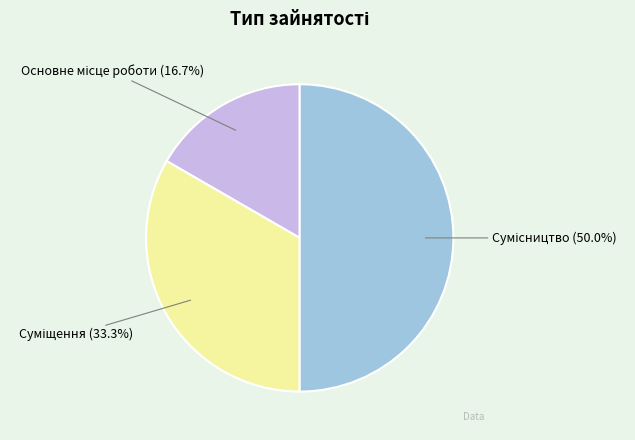

To the nearest percent, what is the difference between the largest and smallest slice percentages?

33%